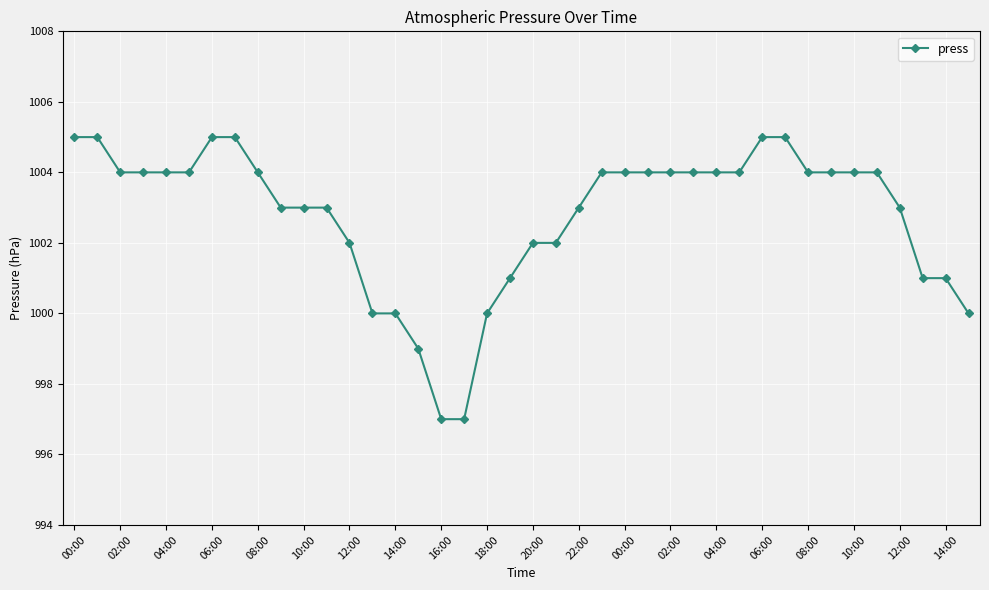

What is the difference between the maximum and minimum values?

8